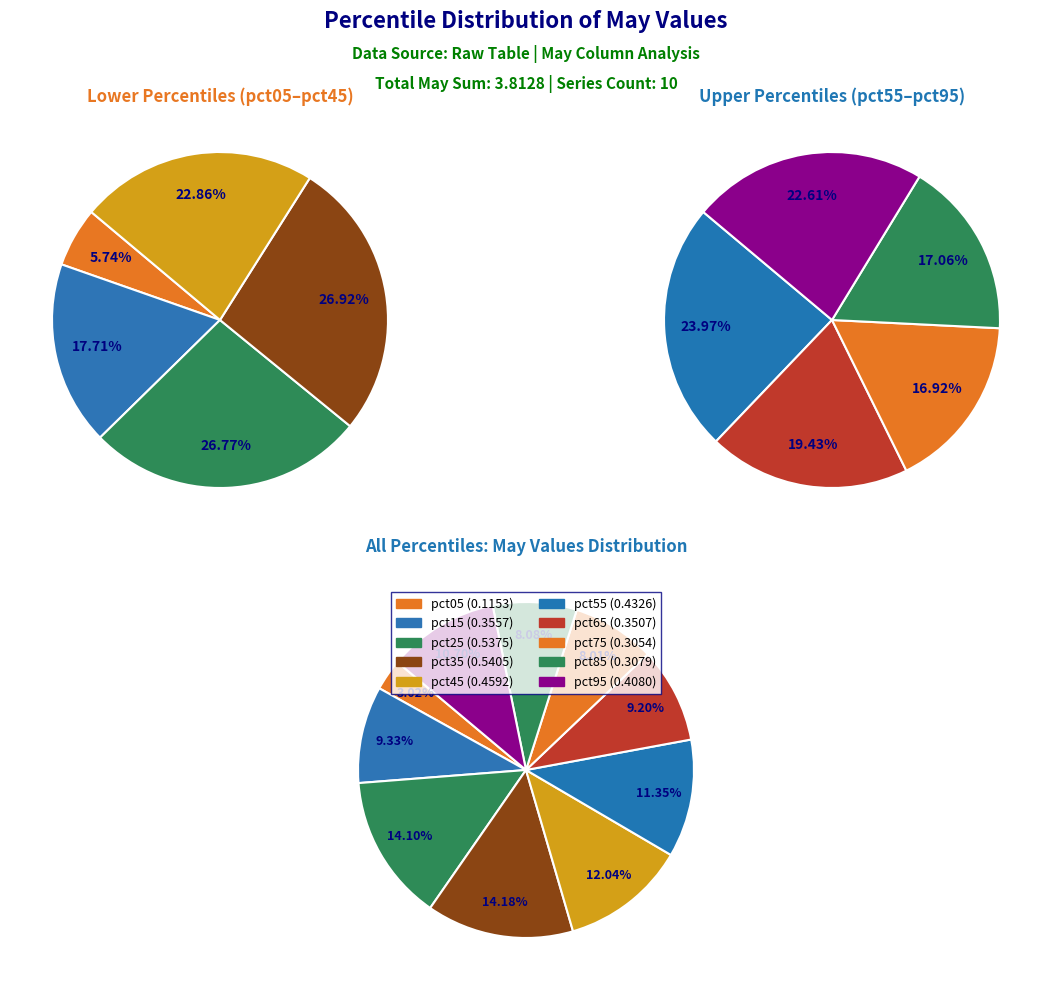

What portion of the pie excludes pct95?

89.3%